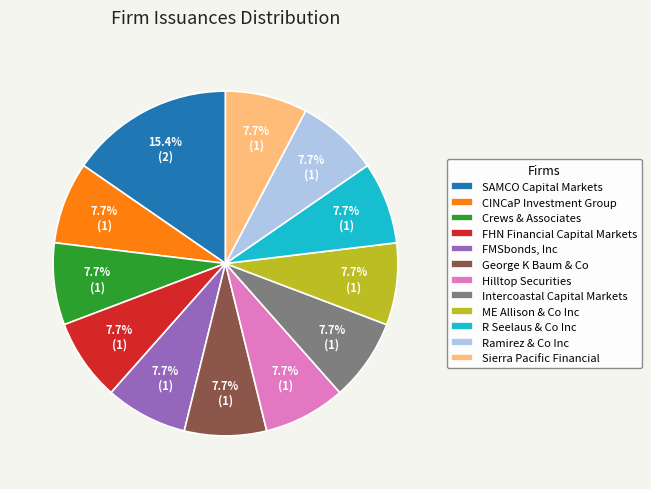

How many segments does this pie chart have?

12